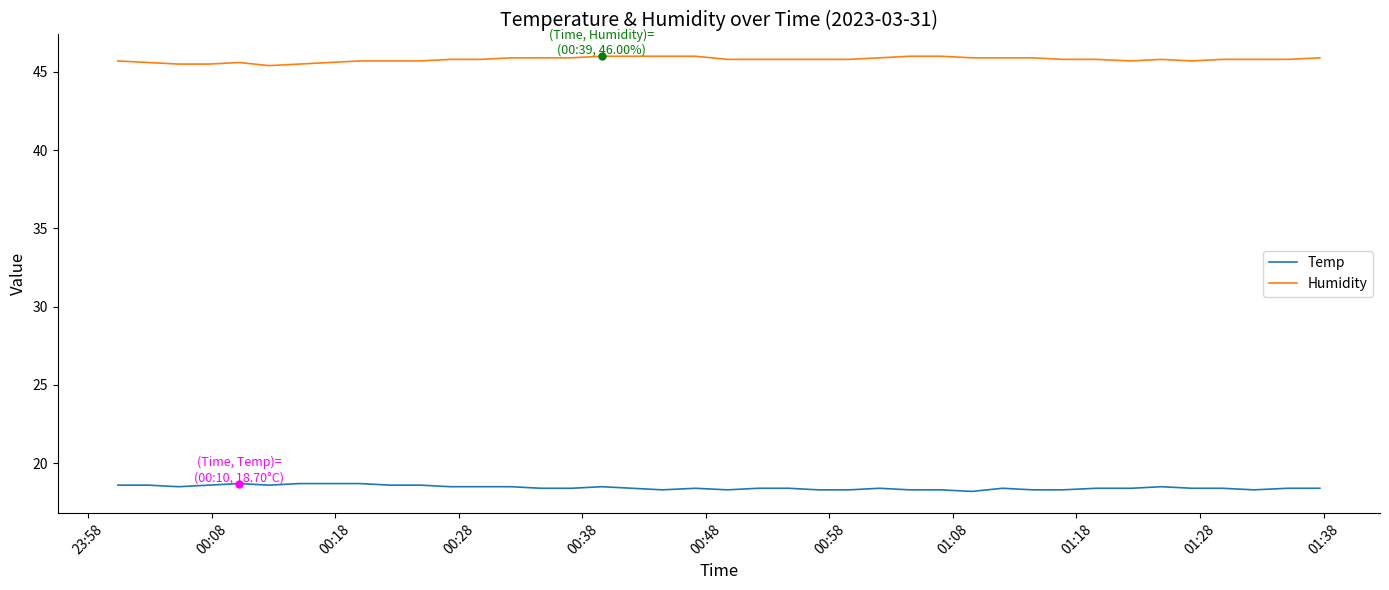

True or false: Temp and Humidity intersect in this chart.

False